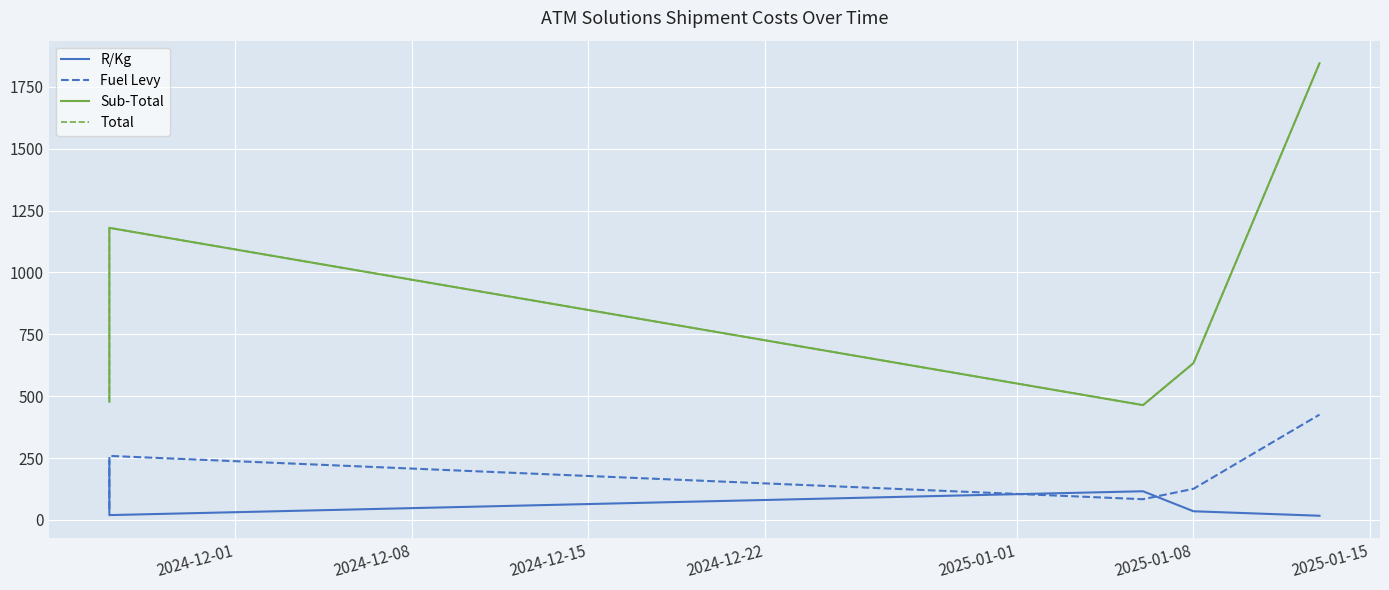

True or false: R/Kg has more than 2 points higher than both neighbors.

False